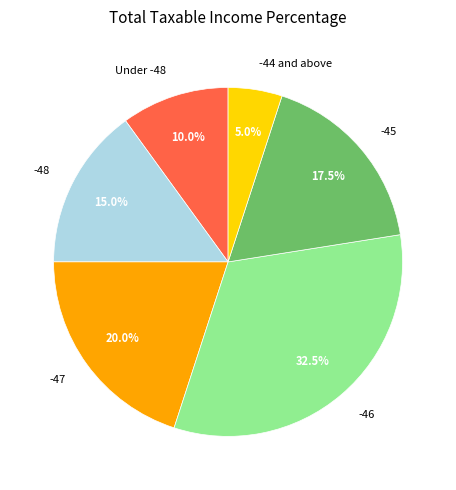

The -46 slice represents 1% of the pie. True or false?

False